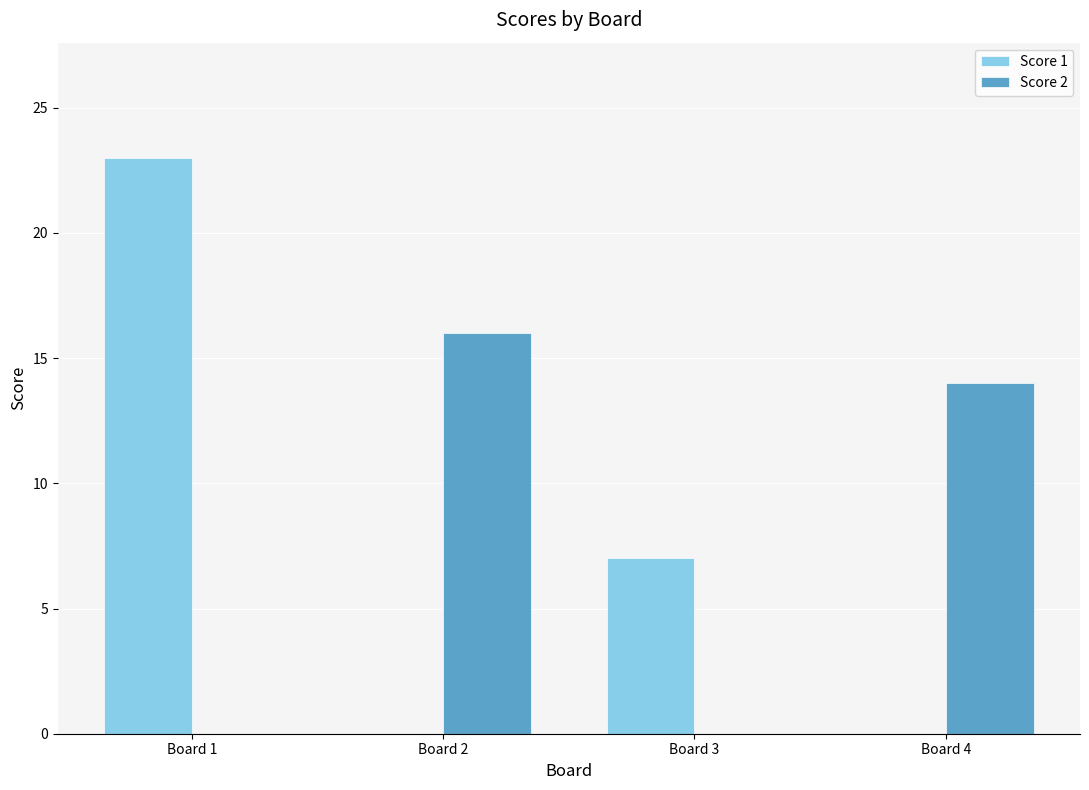

At which category does the chart reach its peak across all series?

Board 1